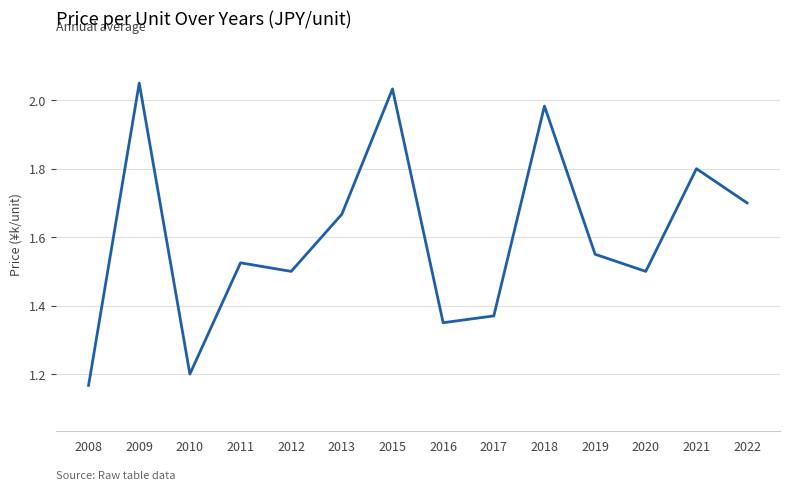

How many lines are shown in the chart?

1